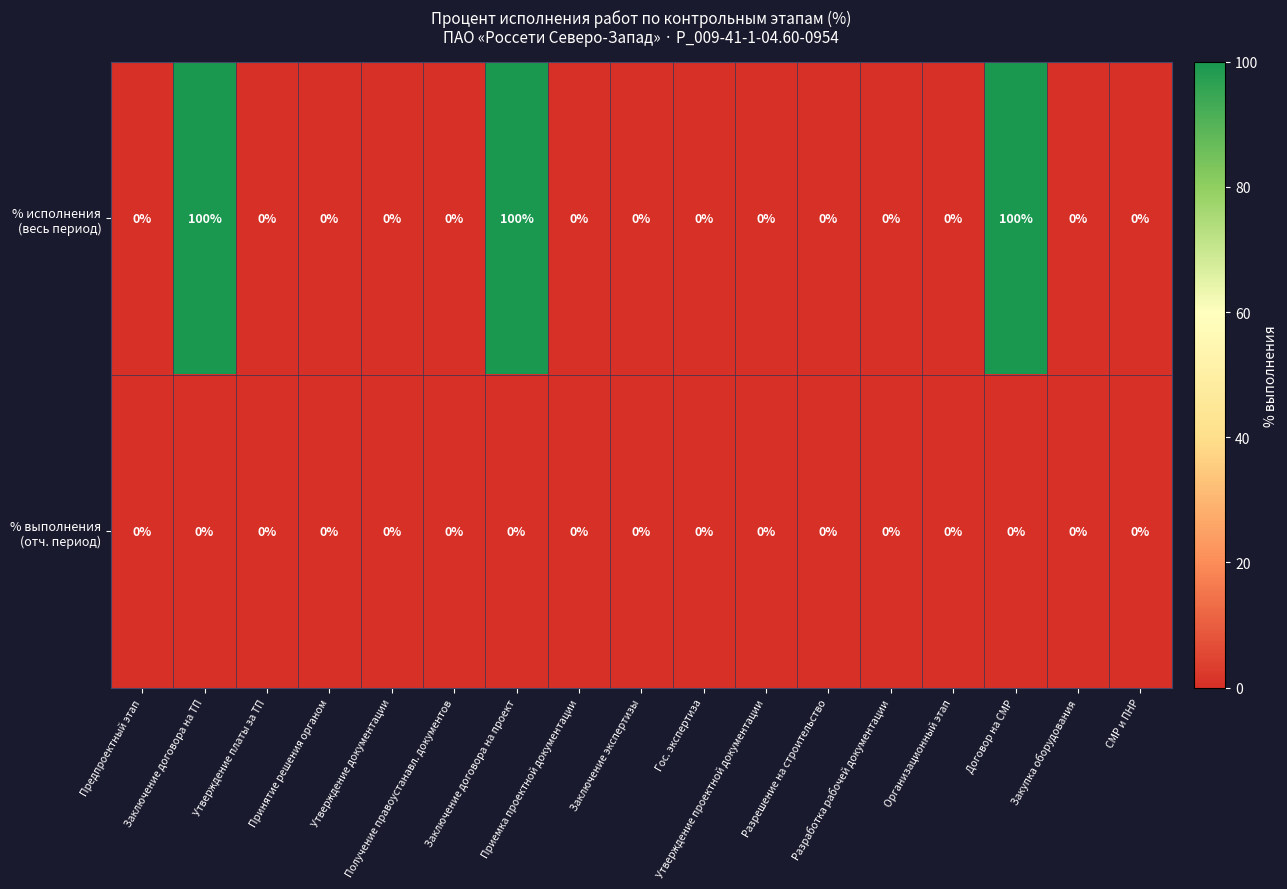

At how many categories does at least one series exceed 49?

3